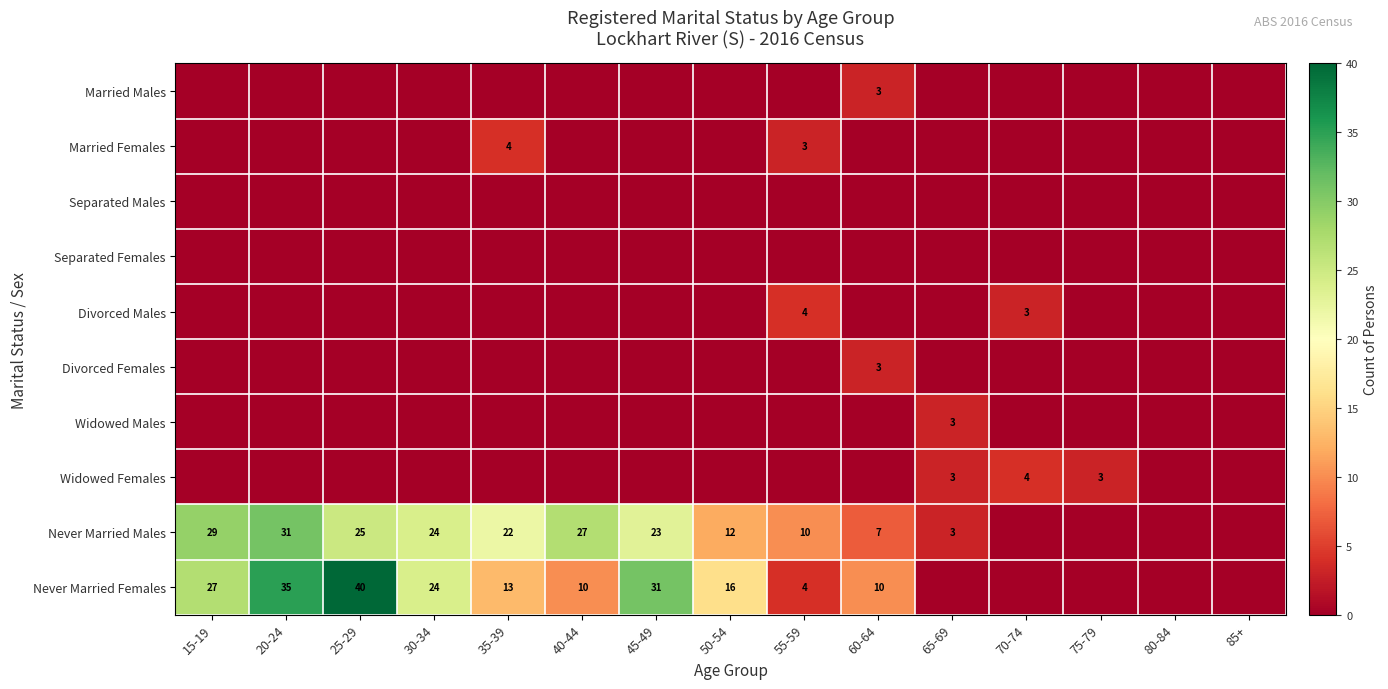

True or false: Never Married Females has a value of 26 at 50-54.

False